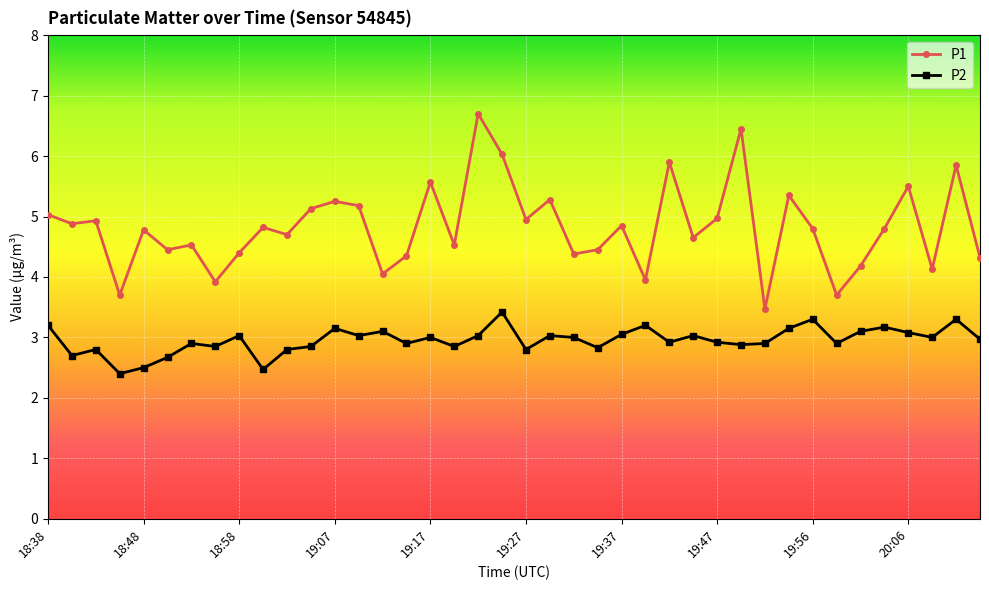

Rank the series by their maximum value, from lowest to highest.

P2, P1